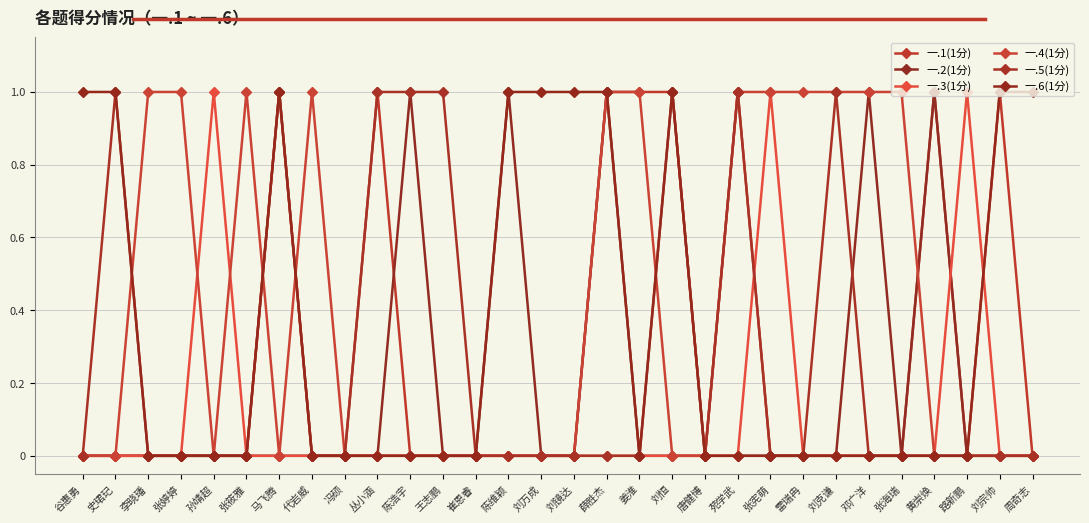

Count the 一.3(1分) values in the range 0 to 1.

30